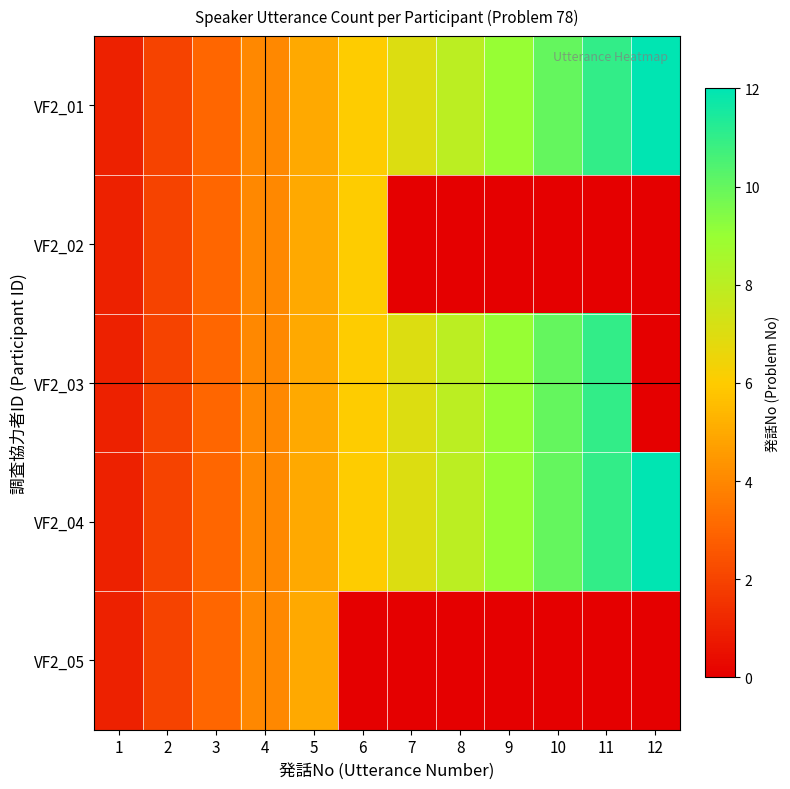

Rank the series by their maximum value, from highest to lowest.

VF2_01, VF2_04, VF2_03, VF2_02, VF2_05